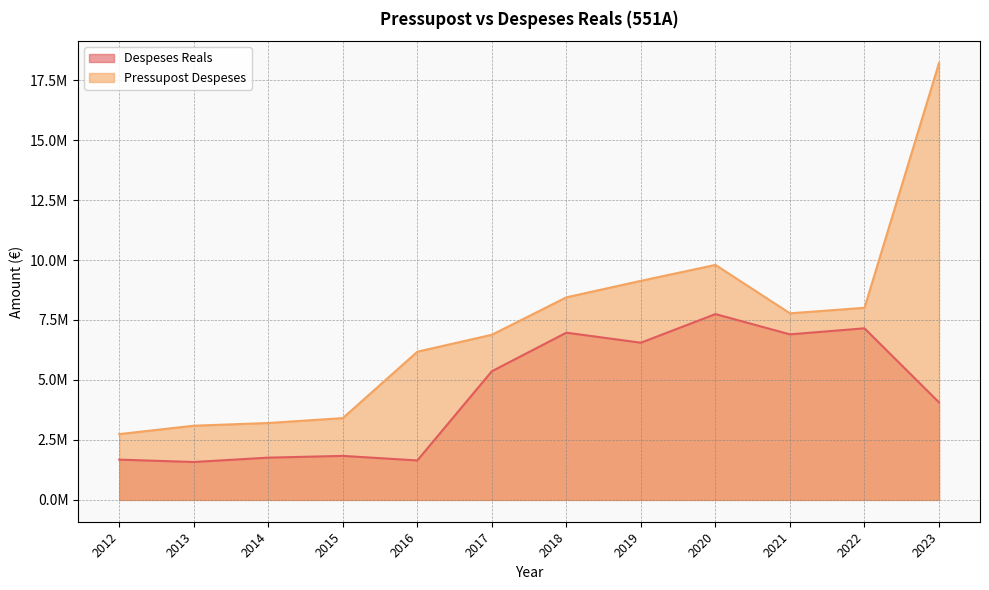

Where is Despeses Reals nearest to the value 4662949?

2023